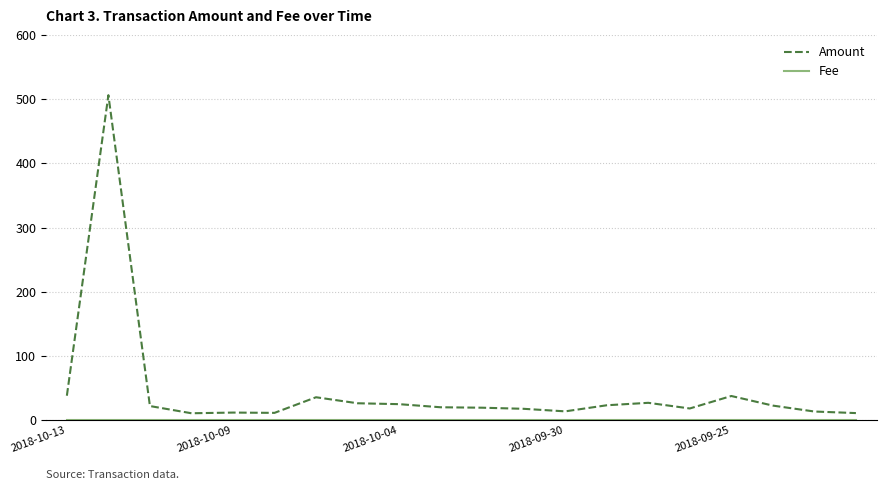

What is the greatest value displayed?

506.1